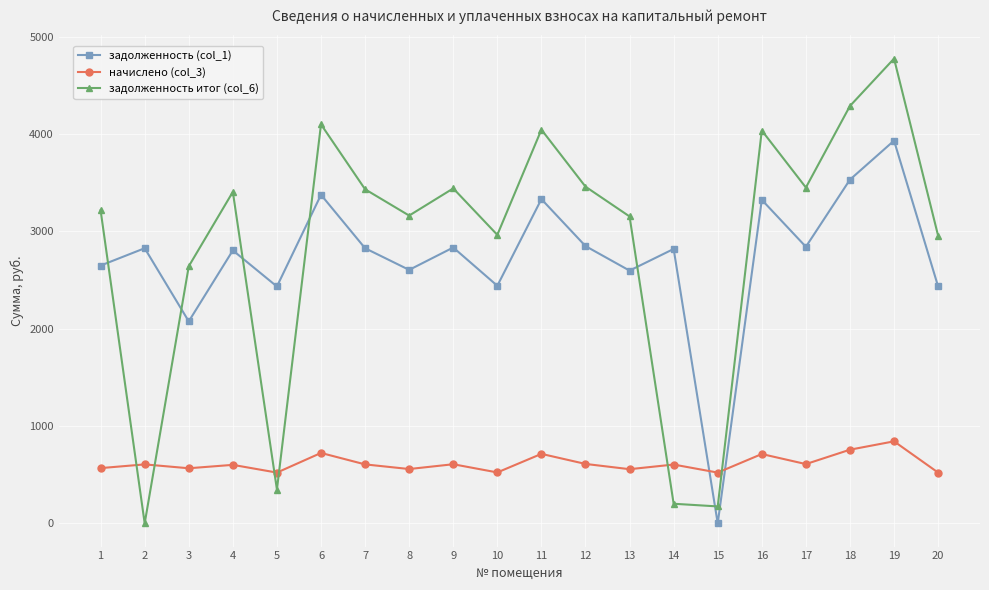

List the series in order of their peak value, lowest first.

начислено (col_3), задолженность (col_1), задолженность итог (col_6)